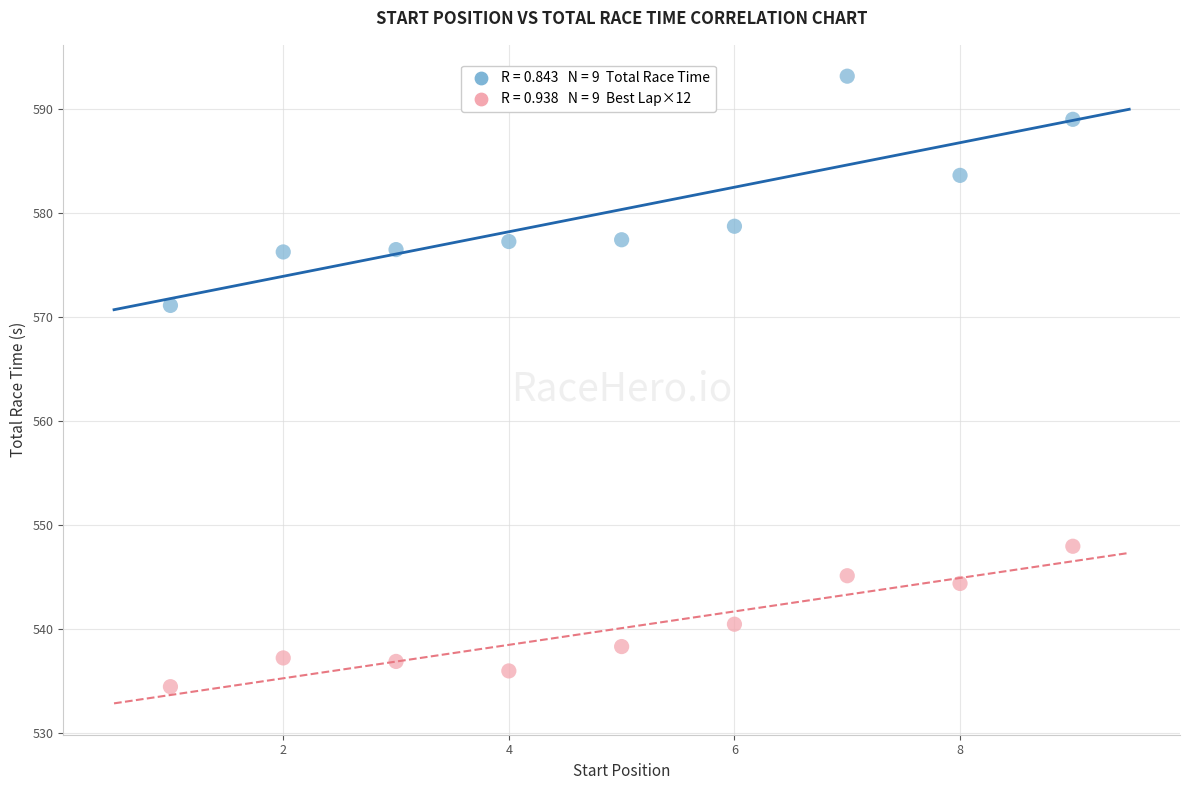

Across all data points, what is the range of Y values (max minus min)?

58.6